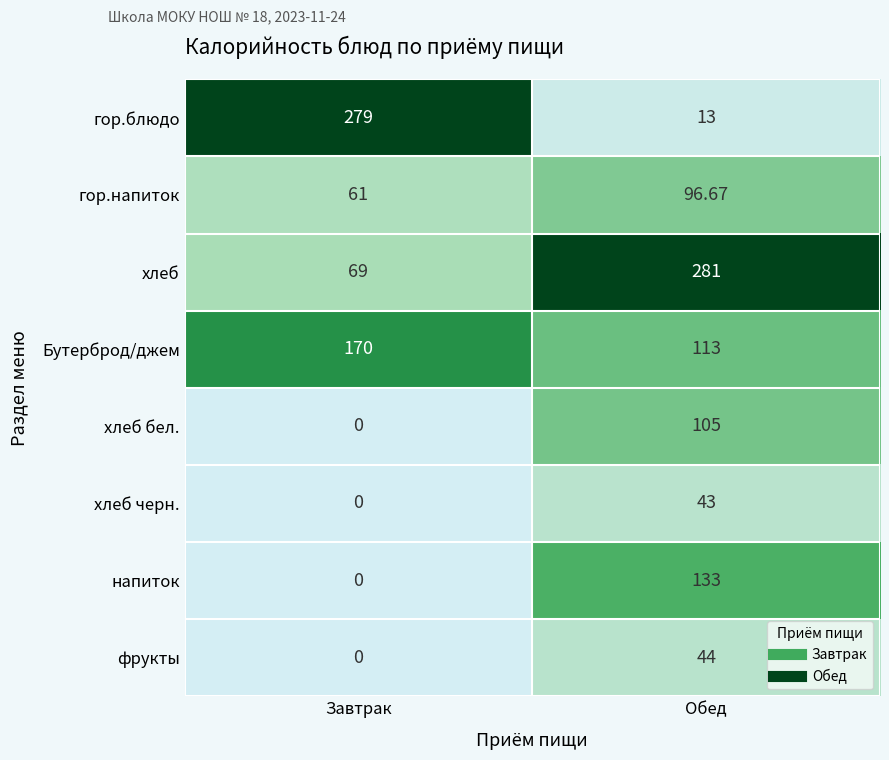

What is the difference between the highest and lowest values at Обед?

268.0